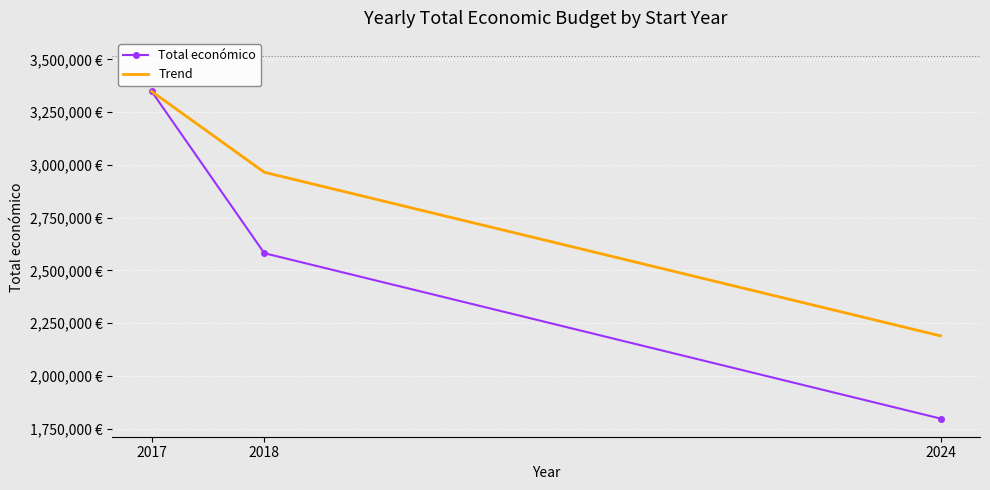

What are all the series names shown in the legend?

Total económico, Trend